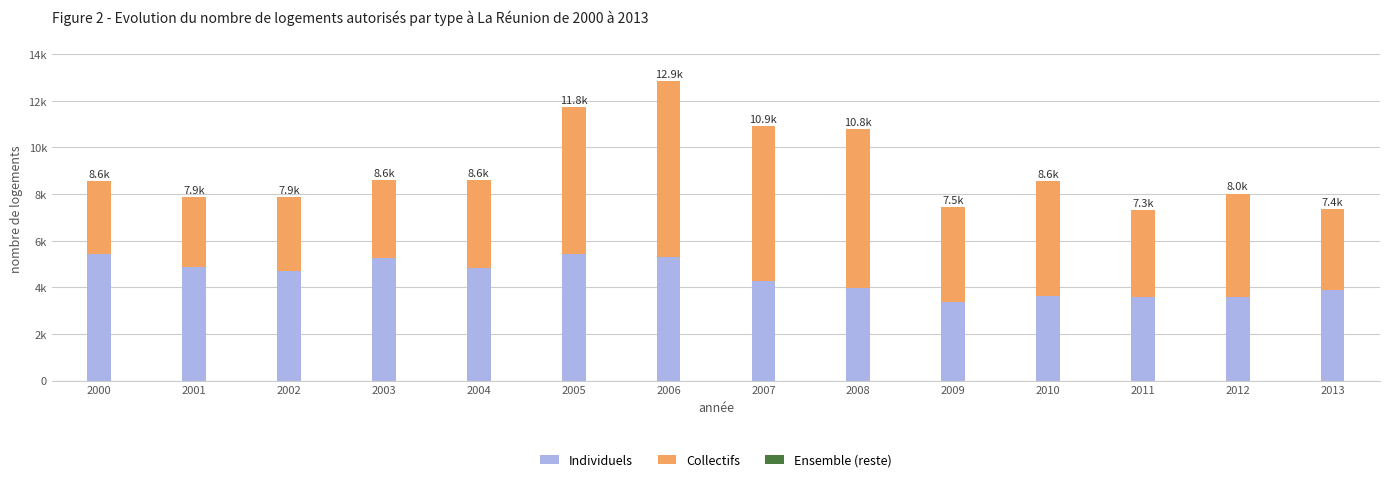

Are the bars horizontal?

No